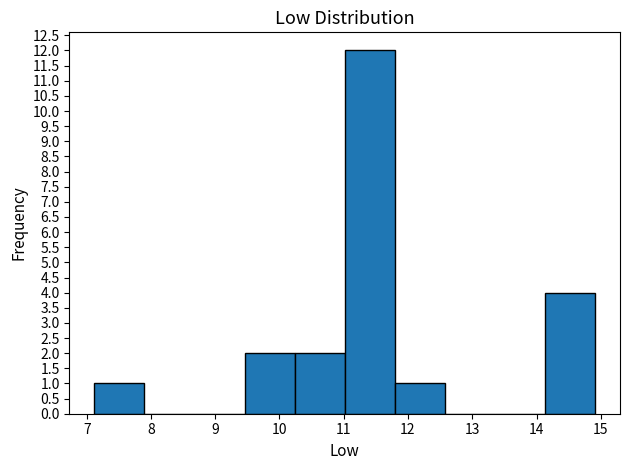

How tall is the bar that spans 7.1 to 7.9 on the x-axis? Neither the bar edges nor the heights are printed on the chart, so give them approximately, as read against the axes.

1